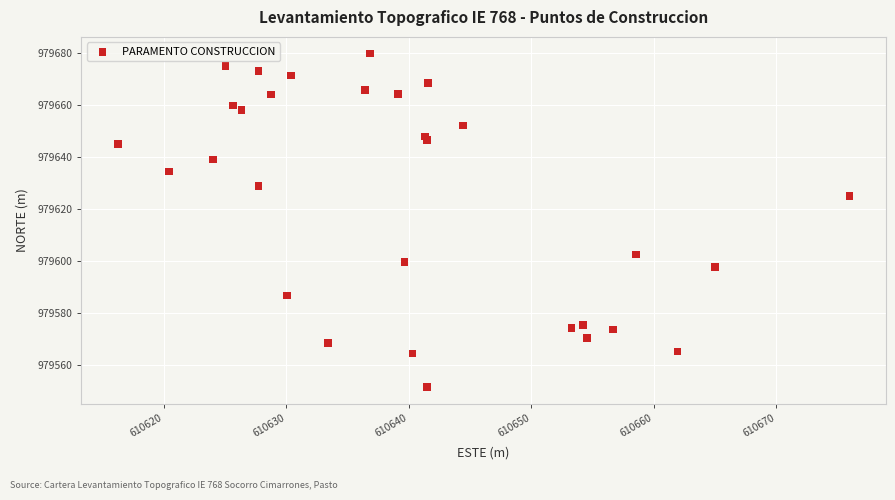

What Y value in the scatter plot is closest to 979615?

979625.1